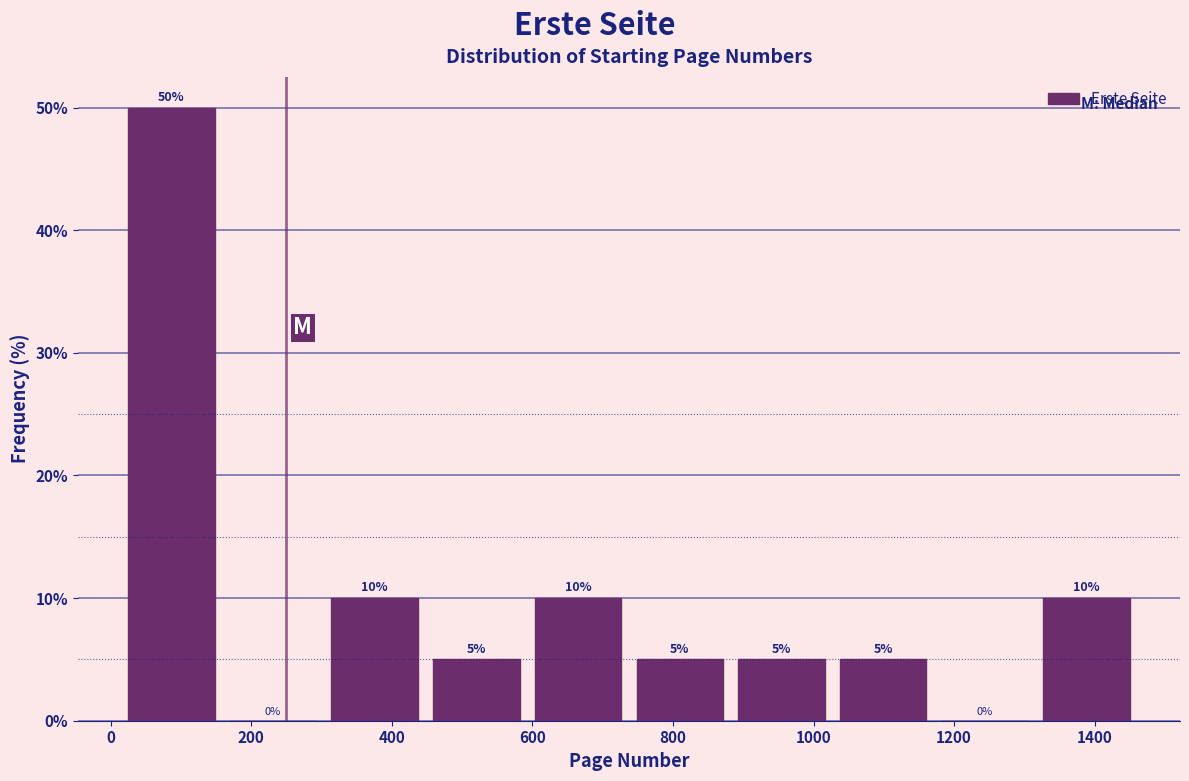

Over which range of the x-axis is the bar tallest?

20 to 160